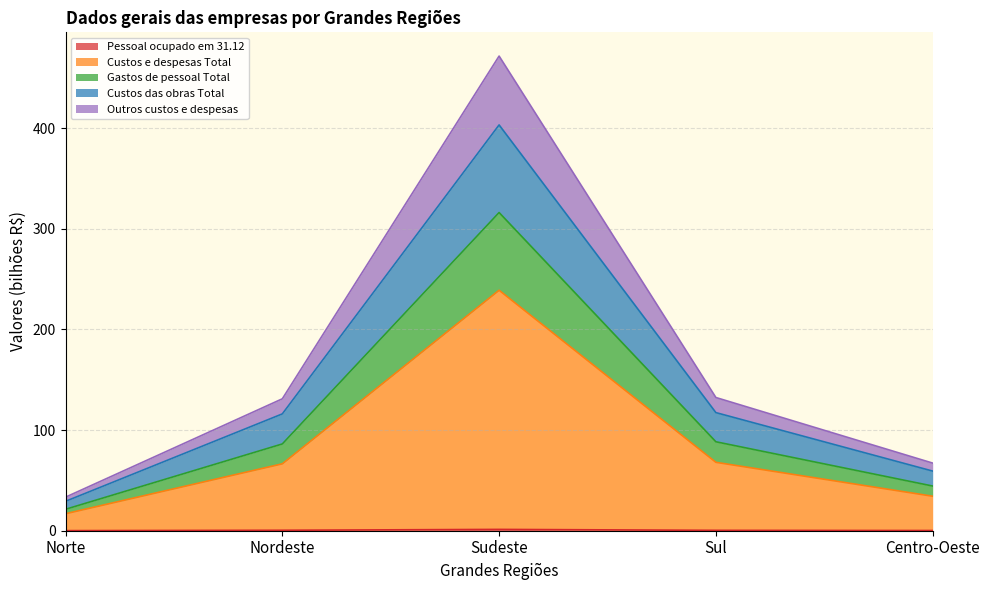

At which label does Custos das obras Total first exceed 116?

Nordeste